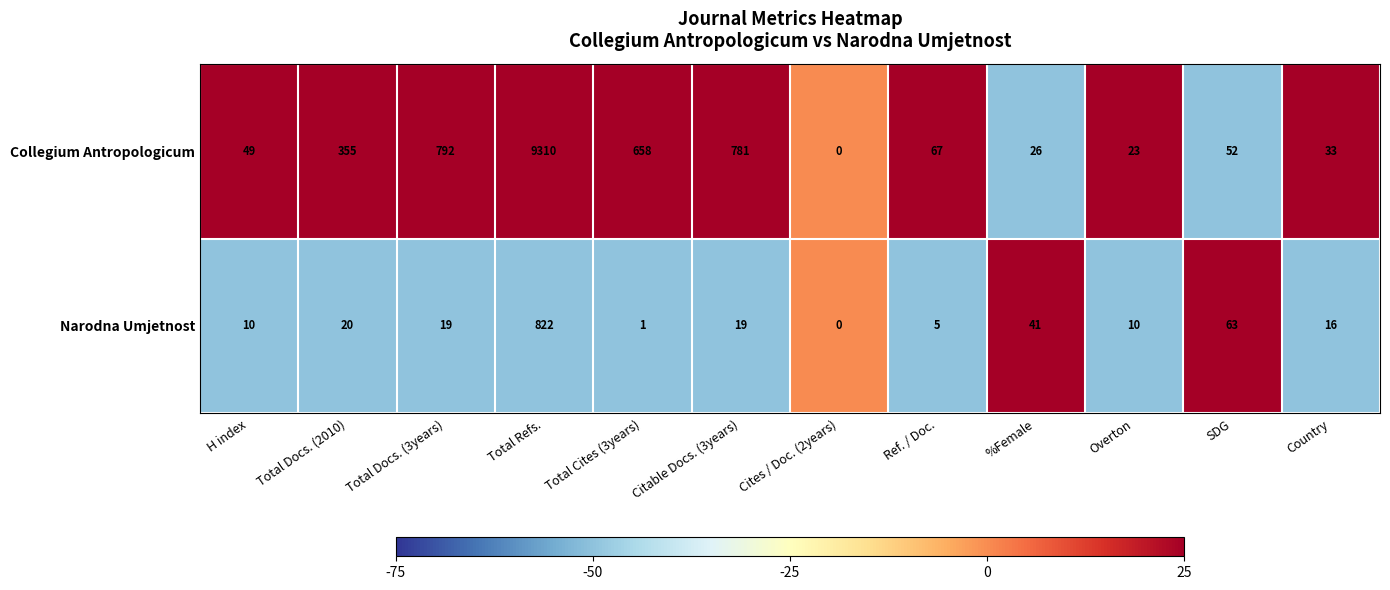

What is the difference between the Narodna Umjetnost values at H index and Total Docs. (3years)?

9